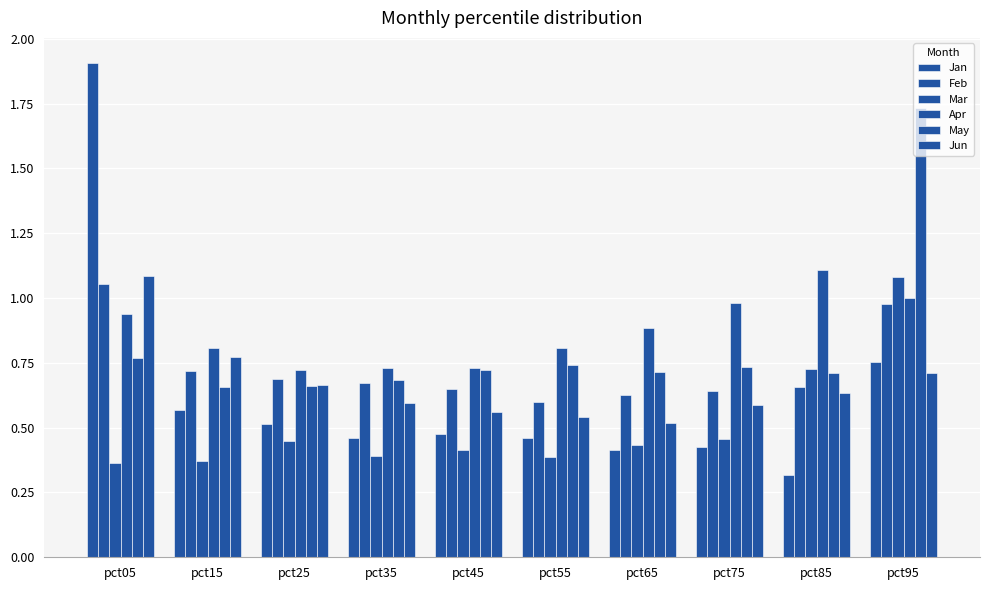

What is the difference between the maximum and minimum values in the May series?

1.1